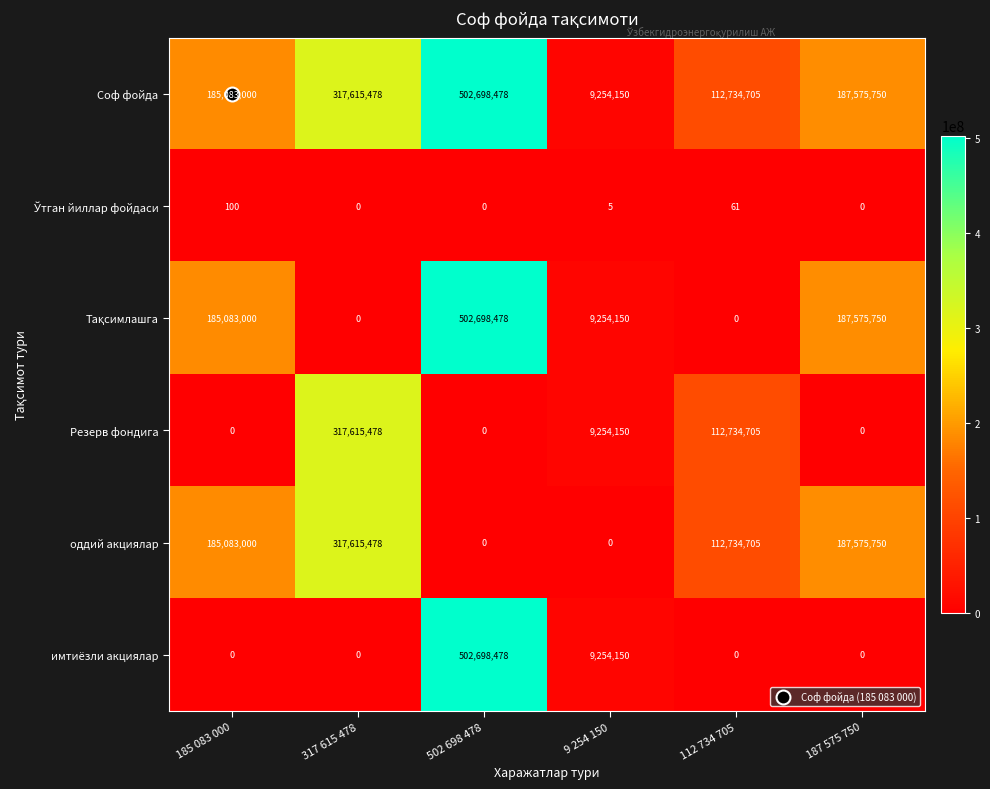

At which category is the sum across all series the highest?

502 698 478